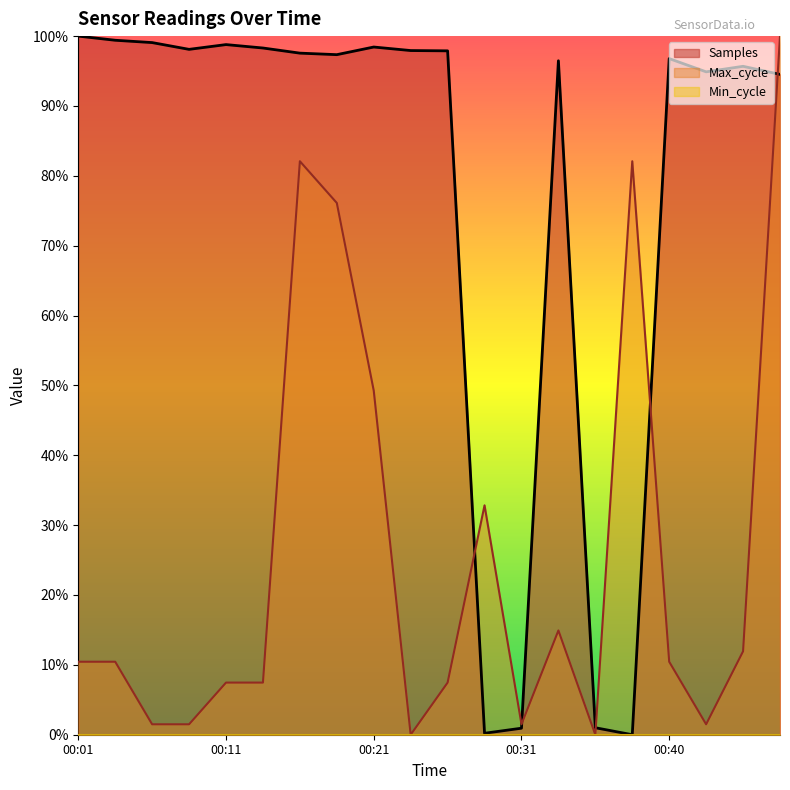

True or false: Max_cycle has more than 1 points higher than both neighbors.

True